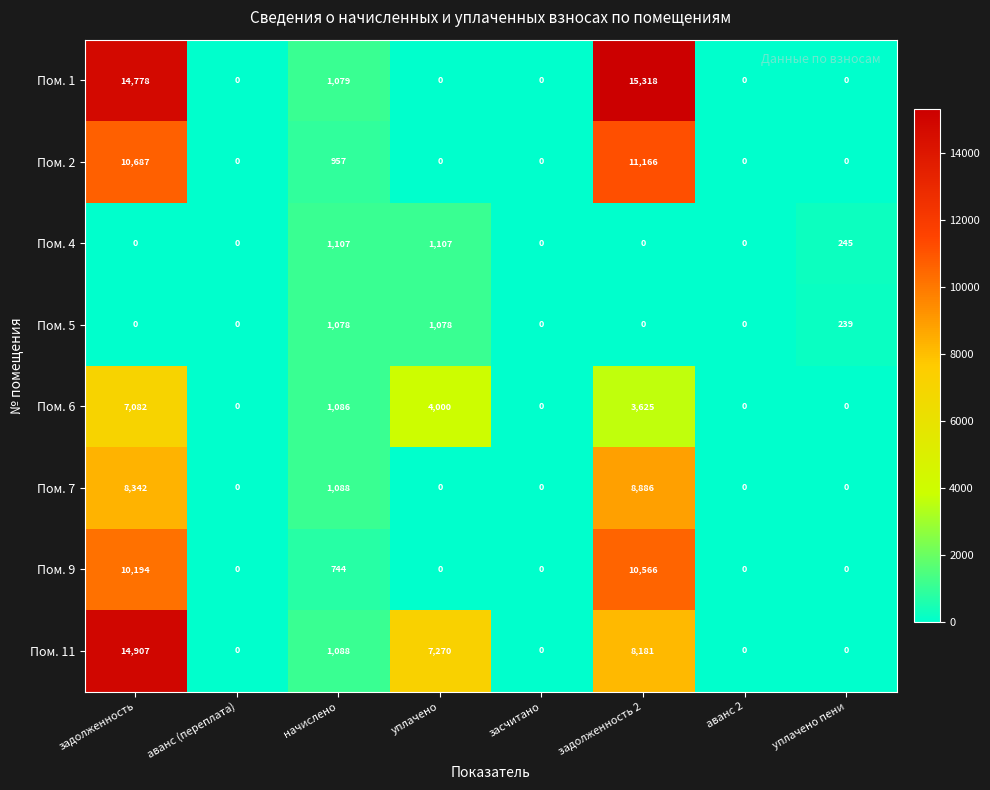

At which category does the chart reach its peak across all series?

задолженность 2